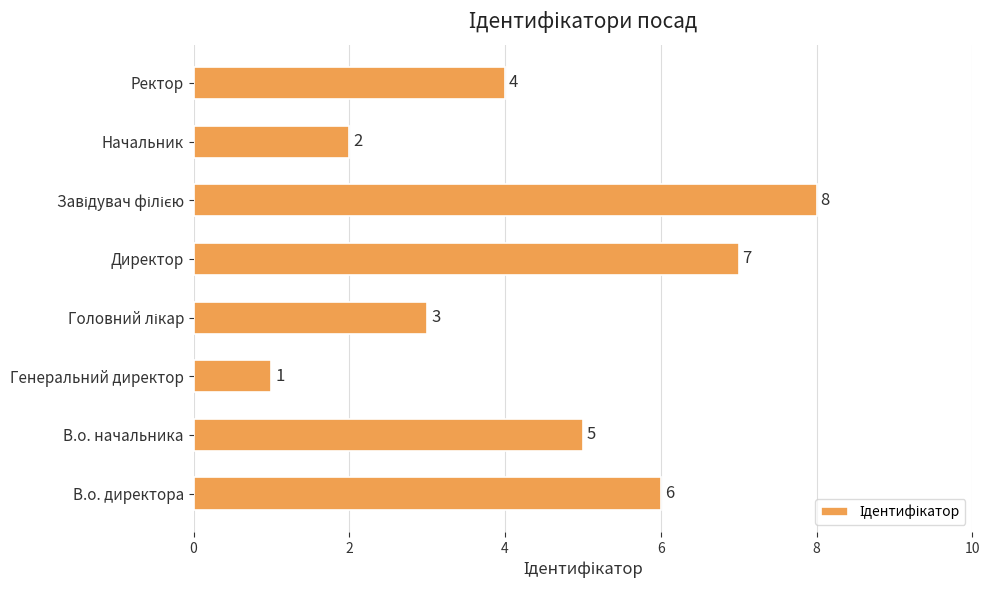

The value at В.о. начальника is 5. True or false?

True